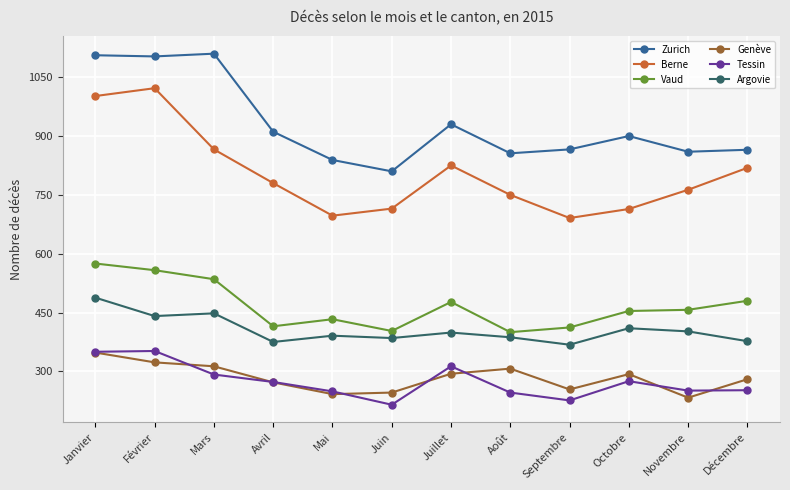

Does the chart display data point markers on the line(s)?

Yes